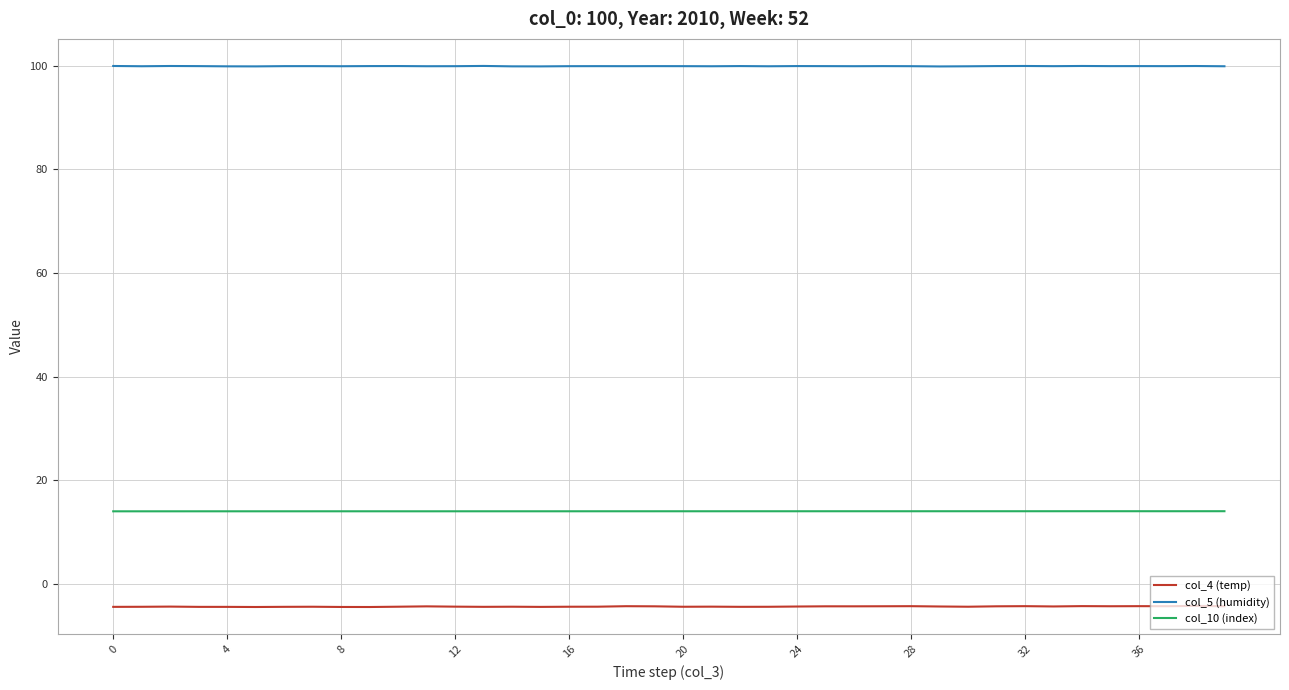

True or false: col_5 (humidity) and col_10 (index) cross at least once.

False